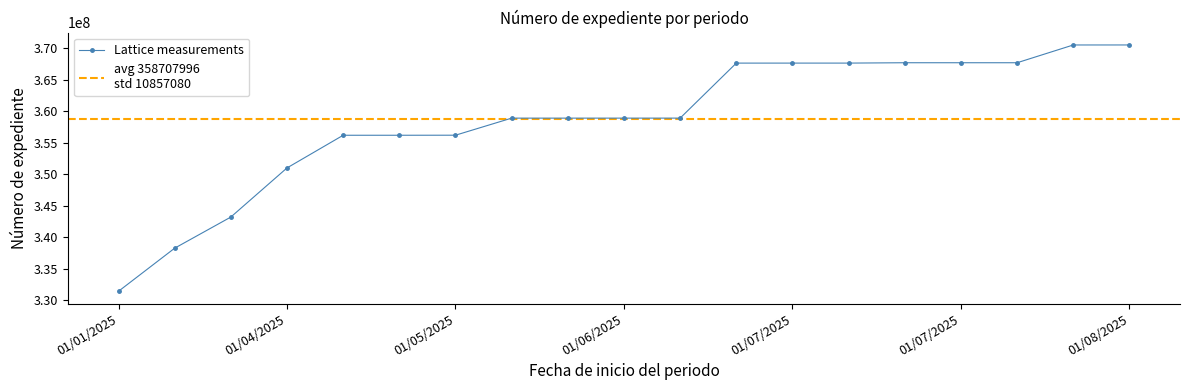

What is the sum of the values at 01/02/2025 and 01/03/2025?

681520655